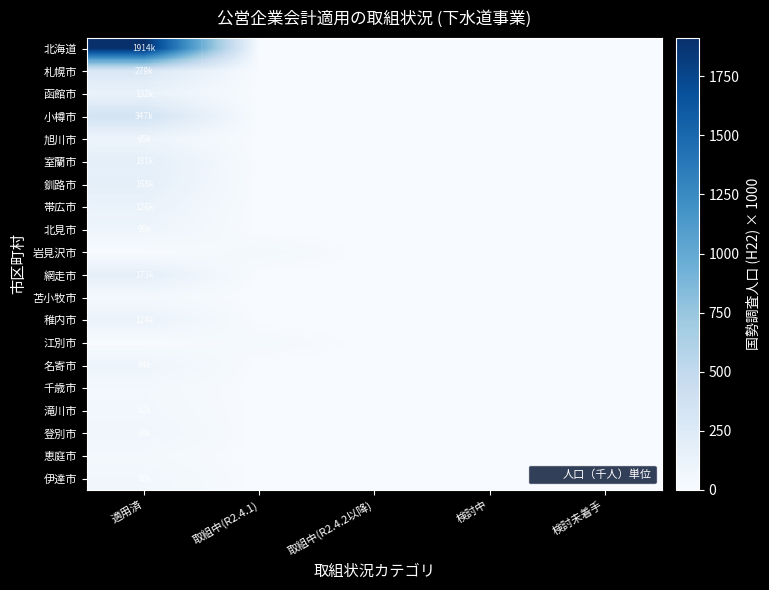

Reading left to right, what are all the values shown in this chart?

北海道: 適用済=1913.5	取組中(R2.4.1)=0.0	取組中(R2.4.2以降)=0.0	検討中=0.0	検討未着手=0.0
札幌市: 適用済=279.1	取組中(R2.4.1)=0.0	取組中(R2.4.2以降)=0.0	検討中=0.0	検討未着手=0.0
函館市: 適用済=131.9	取組中(R2.4.1)=0.0	取組中(R2.4.2以降)=0.0	検討中=0.0	検討未着手=0.0
小樽市: 適用済=347.1	取組中(R2.4.1)=0.0	取組中(R2.4.2以降)=0.0	検討中=0.0	検討未着手=0.0
旭川市: 適用済=94.5	取組中(R2.4.1)=0.0	取組中(R2.4.2以降)=0.0	検討中=0.0	検討未着手=0.0
室蘭市: 適用済=181.2	取組中(R2.4.1)=0.0	取組中(R2.4.2以降)=0.0	検討中=0.0	検討未着手=0.0
釧路市: 適用済=168.1	取組中(R2.4.1)=0.0	取組中(R2.4.2以降)=0.0	検討中=0.0	検討未着手=0.0
帯広市: 適用済=125.7	取組中(R2.4.1)=0.0	取組中(R2.4.2以降)=0.0	検討中=0.0	検討未着手=0.0
北見市: 適用済=90.1	取組中(R2.4.1)=0.0	取組中(R2.4.2以降)=0.0	検討中=0.0	検討未着手=0.0
岩見沢市: 適用済=0.0	取組中(R2.4.1)=41.0	取組中(R2.4.2以降)=0.0	検討中=0.0	検討未着手=0.0
網走市: 適用済=173.3	取組中(R2.4.1)=0.0	取組中(R2.4.2以降)=0.0	検討中=0.0	検討未着手=0.0
苫小牧市: 適用済=39.6	取組中(R2.4.1)=0.0	取組中(R2.4.2以降)=0.0	検討中=0.0	検討未着手=0.0
稚内市: 適用済=123.7	取組中(R2.4.1)=0.0	取組中(R2.4.2以降)=0.0	検討中=0.0	検討未着手=0.0
江別市: 適用済=0.0	取組中(R2.4.1)=30.6	取組中(R2.4.2以降)=0.0	検討中=0.0	検討未着手=0.0
名寄市: 適用済=93.6	取組中(R2.4.1)=0.0	取組中(R2.4.2以降)=0.0	検討中=0.0	検討未着手=0.0
千歳市: 適用済=43.2	取組中(R2.4.1)=0.0	取組中(R2.4.2以降)=0.0	検討中=0.0	検討未着手=0.0
滝川市: 適用済=51.5	取組中(R2.4.1)=0.0	取組中(R2.4.2以降)=0.0	検討中=0.0	検討未着手=0.0
登別市: 適用済=69.4	取組中(R2.4.1)=0.0	取組中(R2.4.2以降)=0.0	検討中=0.0	検討未着手=0.0
恵庭市: 適用済=36.3	取組中(R2.4.1)=0.0	取組中(R2.4.2以降)=0.0	検討中=0.0	検討未着手=0.0
伊達市: 適用済=60.4	取組中(R2.4.1)=0.0	取組中(R2.4.2以降)=0.0	検討中=0.0	検討未着手=0.0